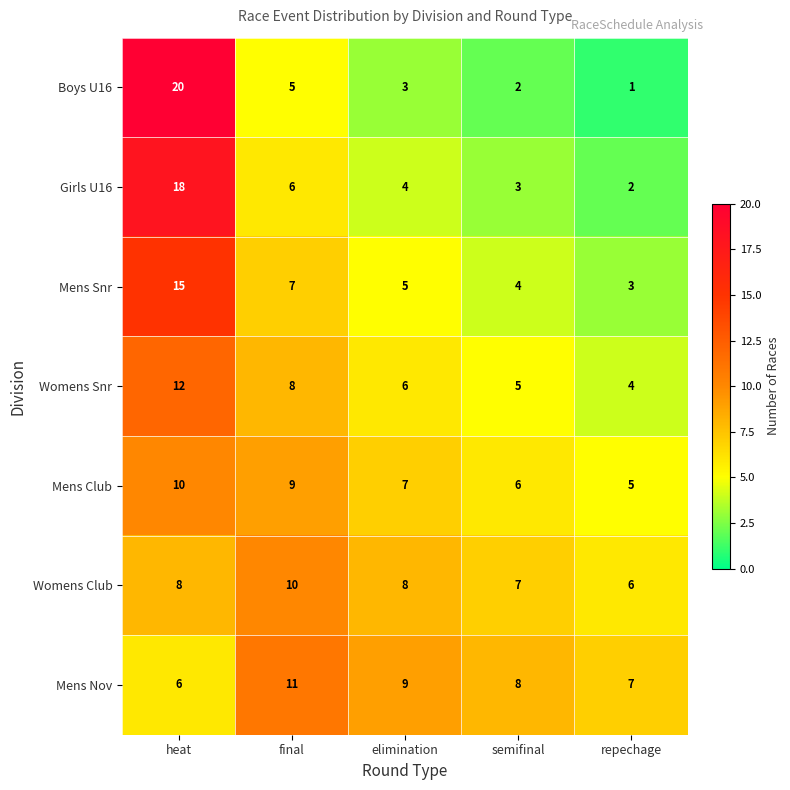

Is it true that Womens Club equals 10 at final?

True